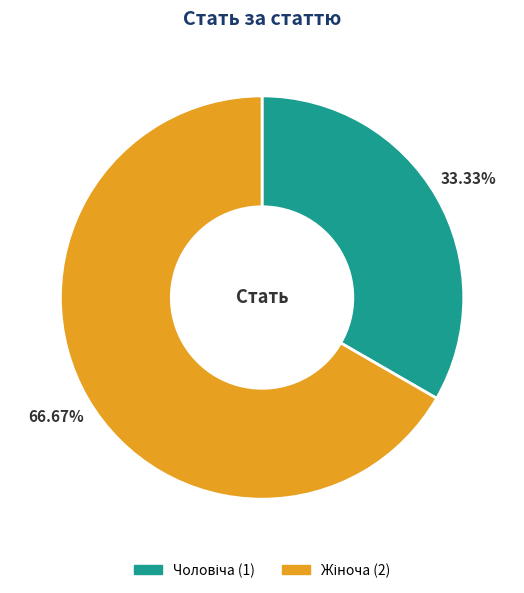

Is there a majority slice in this chart?

Yes